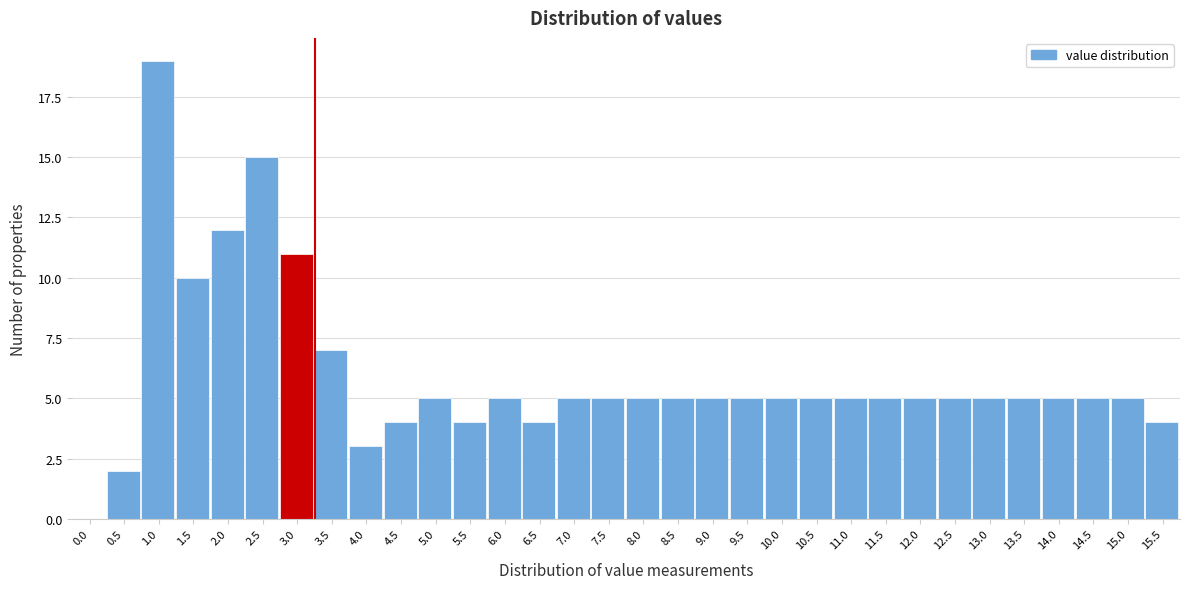

At which label is the value closest to 9?

1.5